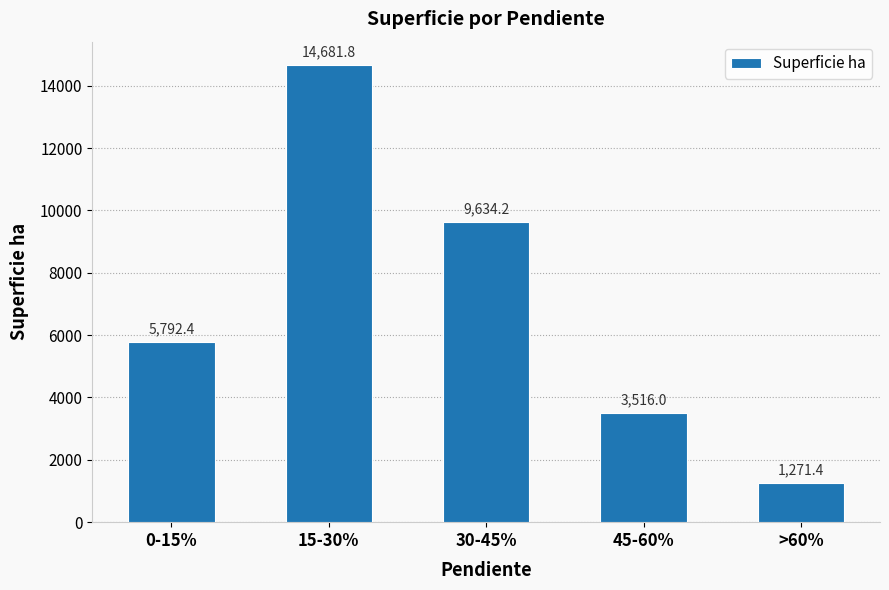

What is the difference between the maximum and minimum values?

13410.4